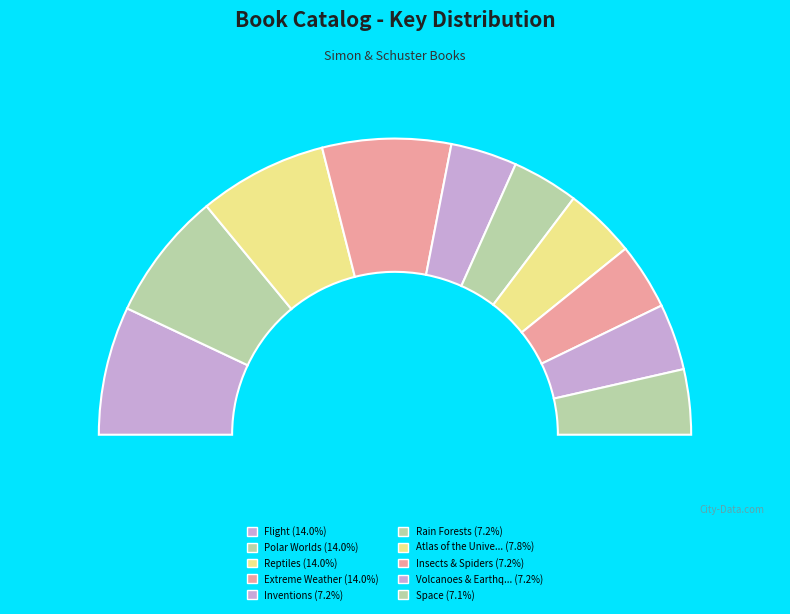

Is there a majority slice in this chart?

No